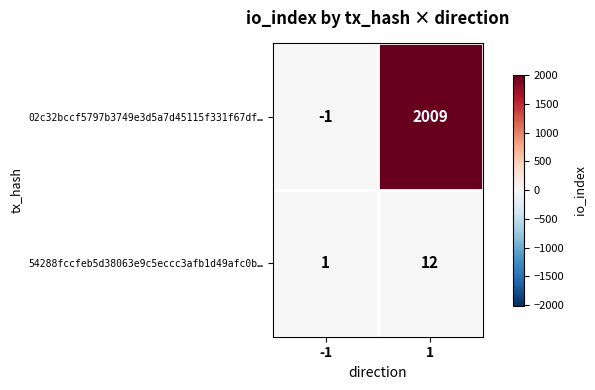

Which series has the widest spread of values?

02c32bccf5797b3749e3d5a7d45115f331f67df…